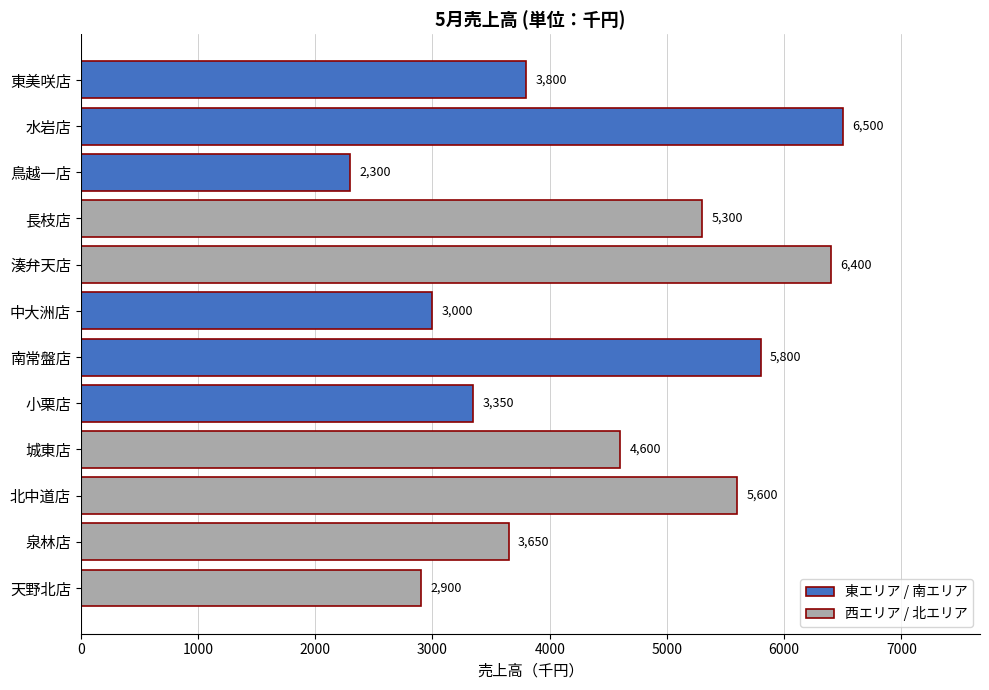

How many data points does each series have?

12